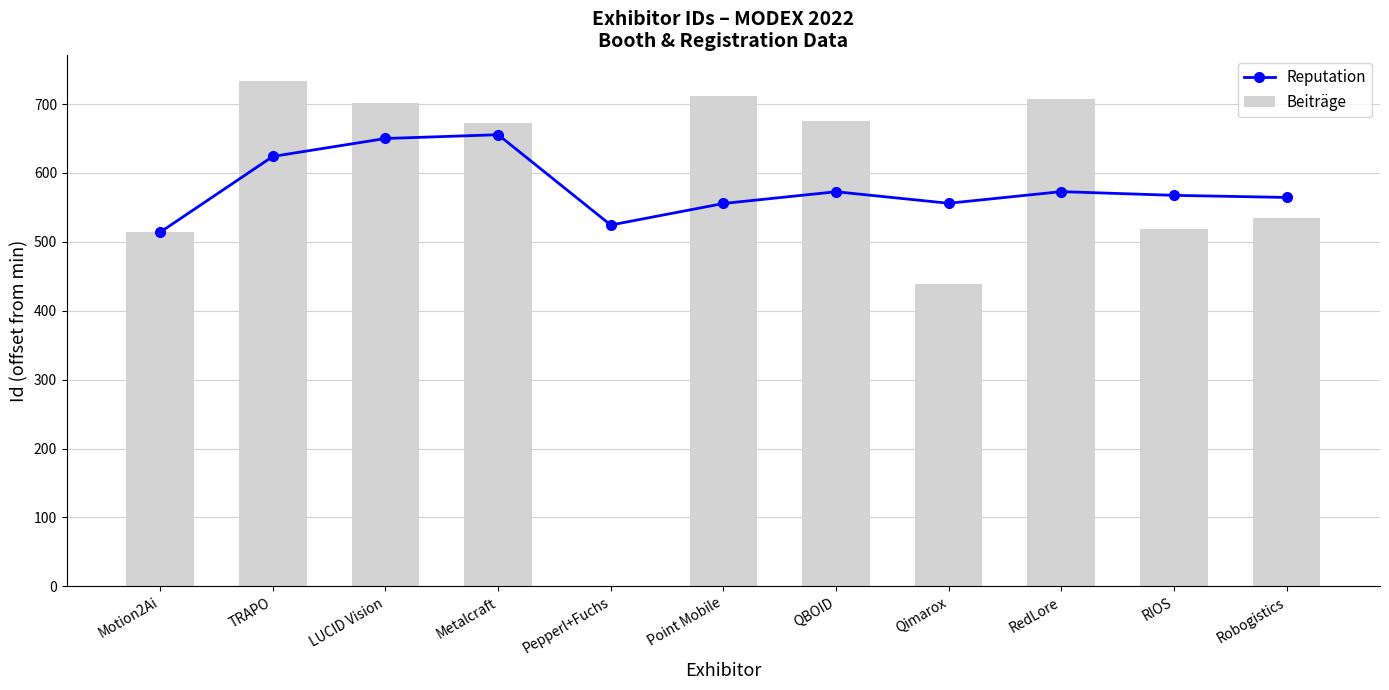

What is the difference between the Beiträge values at Qimarox and Motion2Ai?

75